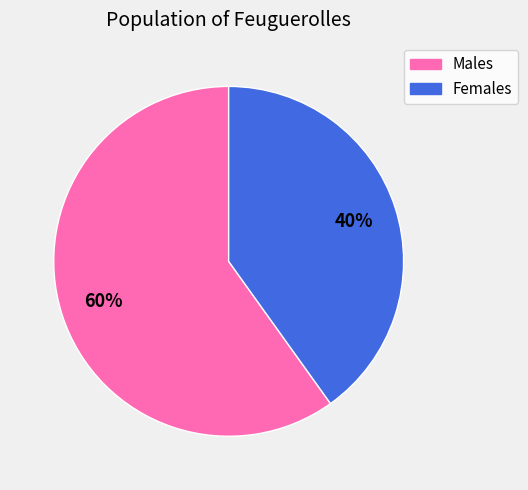

Does any single category account for the majority?

Yes